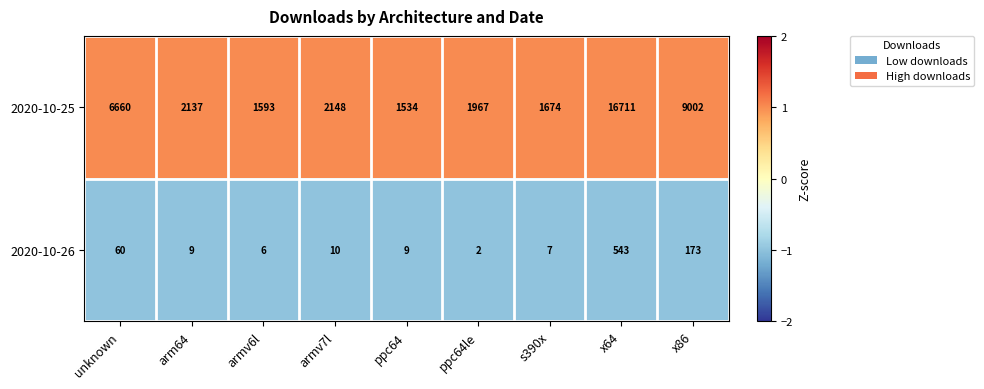

Reading left to right, list all the values displayed in this chart.

2020-10-25: 6660	2137	1593	2148	1534	1967	1674	16711	9002
2020-10-26: 60	9	6	10	9	2	7	543	173